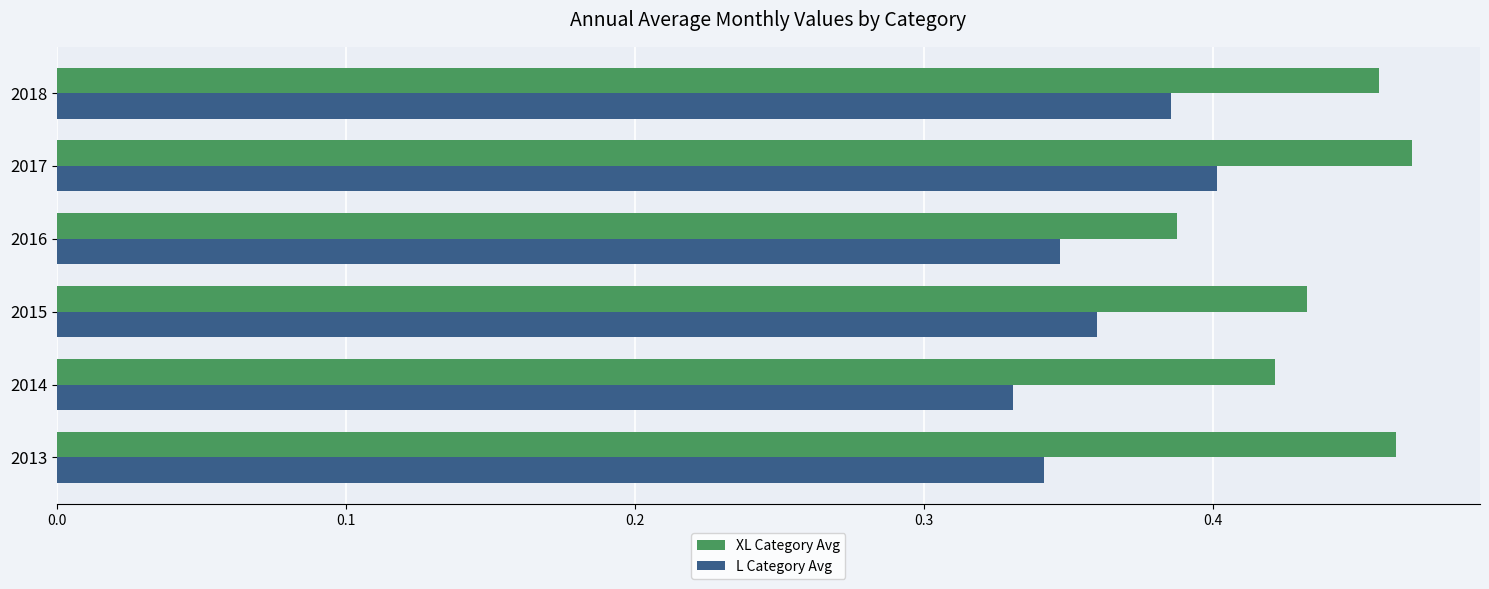

List the series in order of their overall mean, highest first.

XL Category Avg, L Category Avg